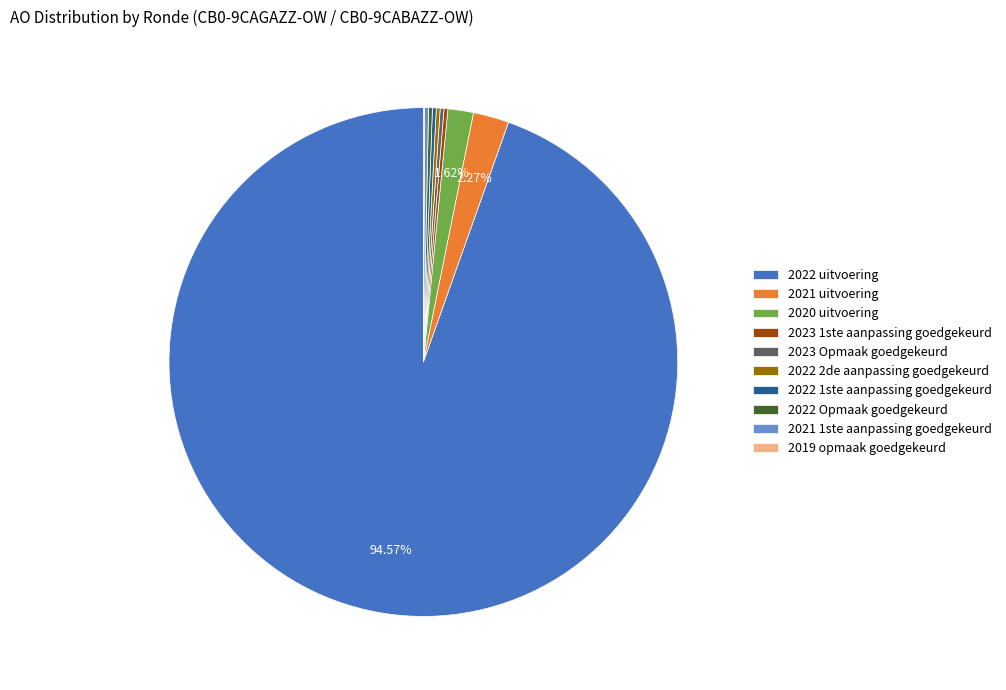

Is 2022 uitvoering the majority of the pie?

Yes